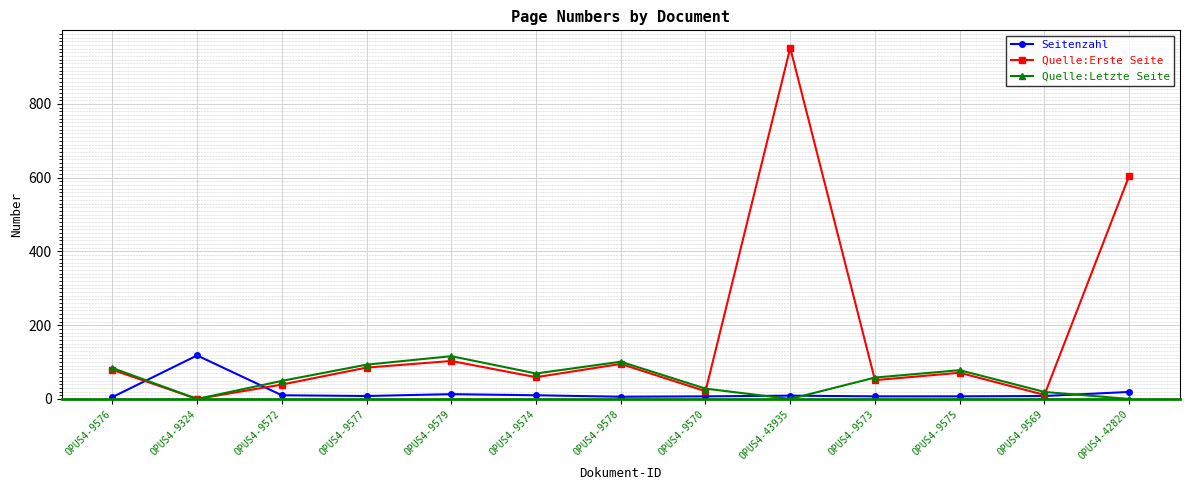

What is the difference between the maximum and minimum values in the Quelle:Erste Seite series?

952